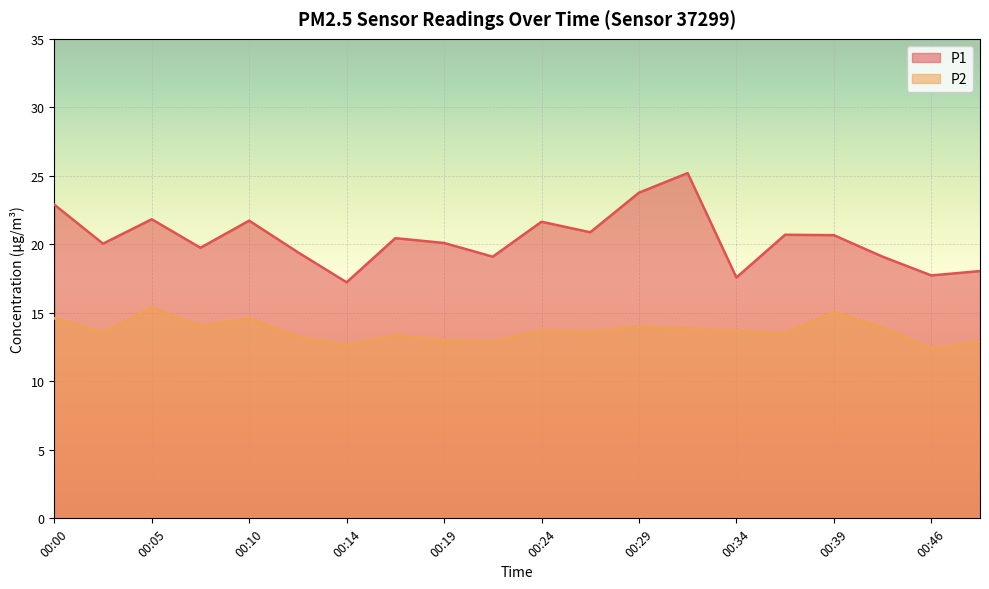

What is the sum of all P1 values?

407.9